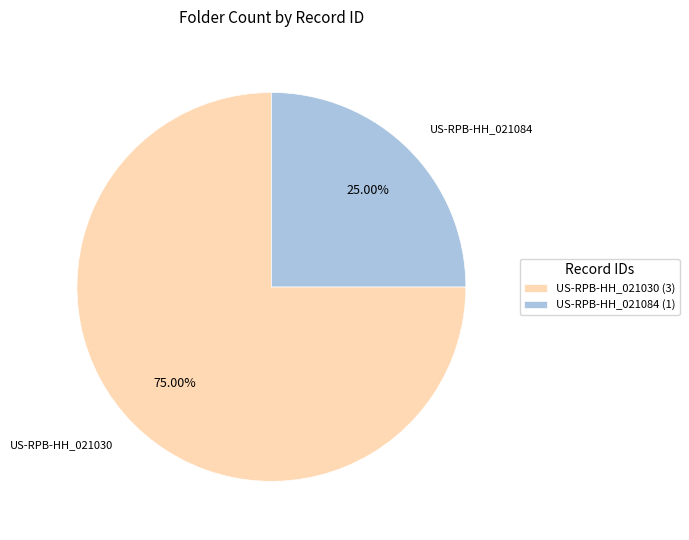

What is the smallest slice in the pie chart?

US-RPB-HH_021084